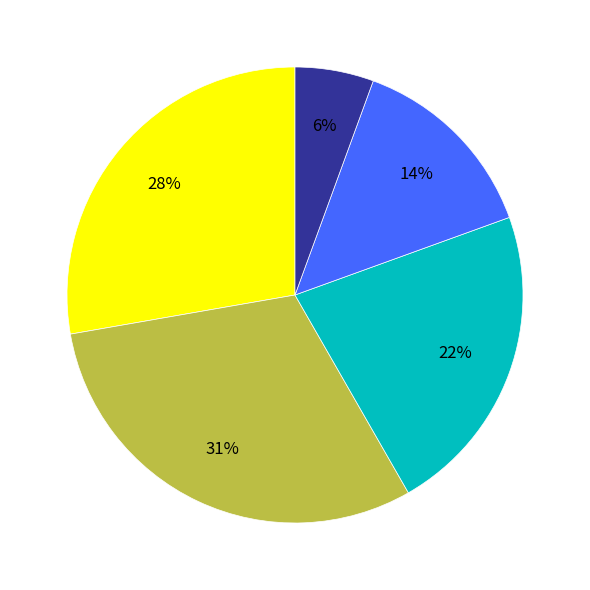

To the nearest percent, what is the average slice percentage?

20%